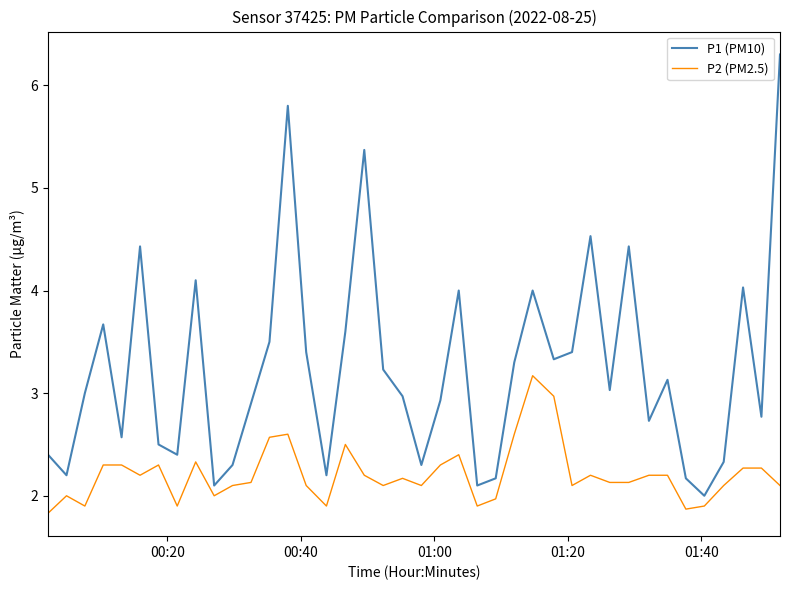

What is the greatest value displayed?

6.3